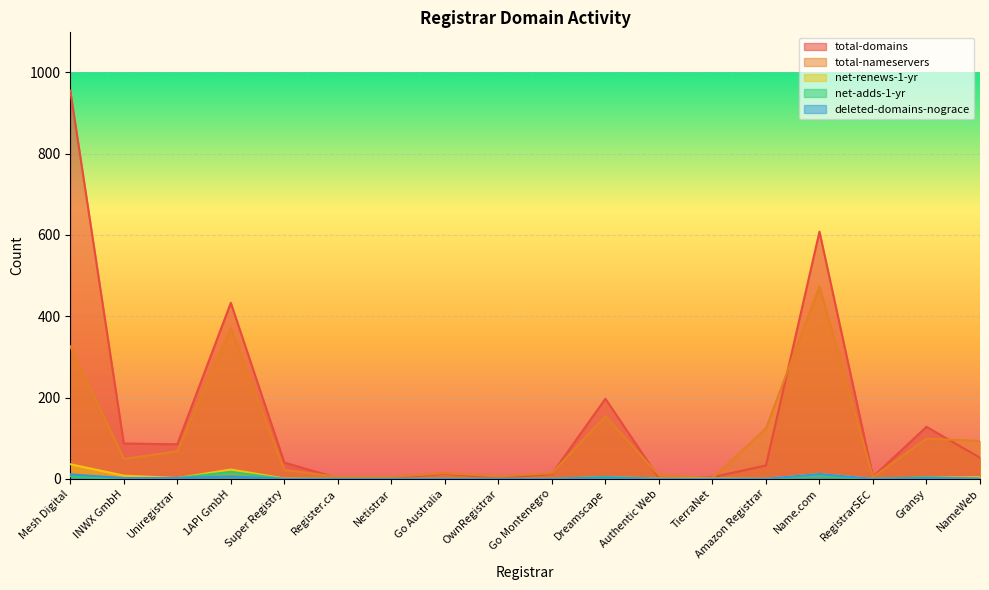

Which has a higher value, TierraNet or Super Registry?

Super Registry